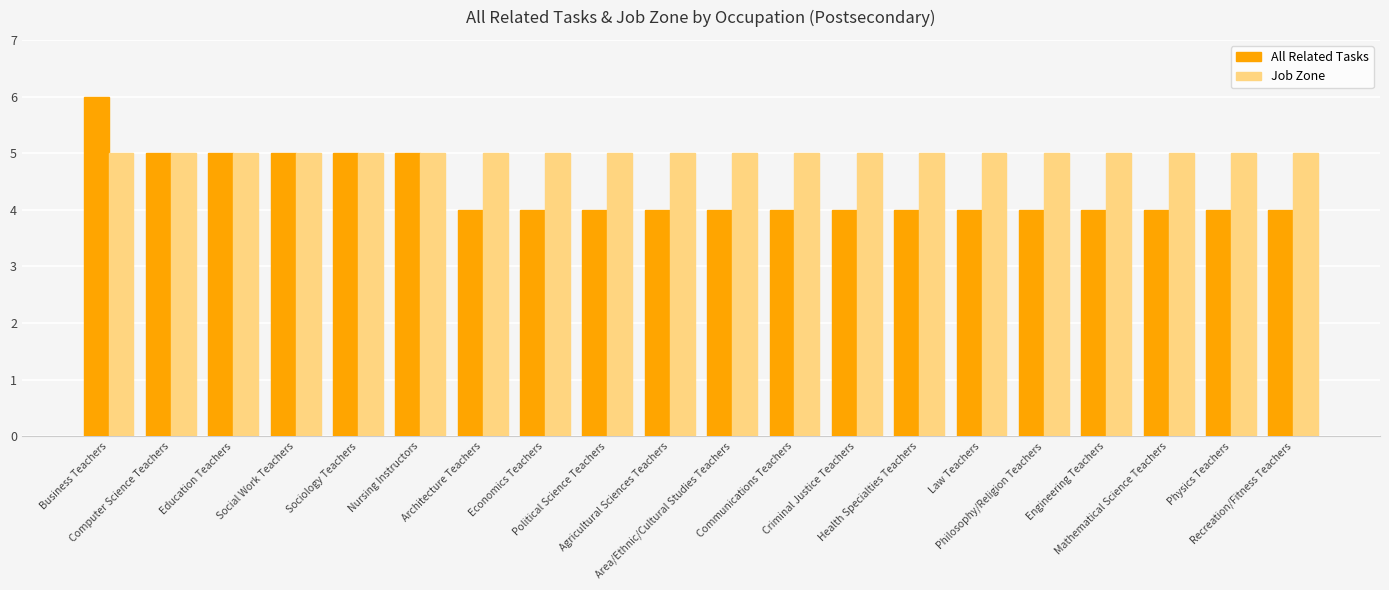

Is it true that Job Zone equals 3 at Health Specialties Teachers?

False